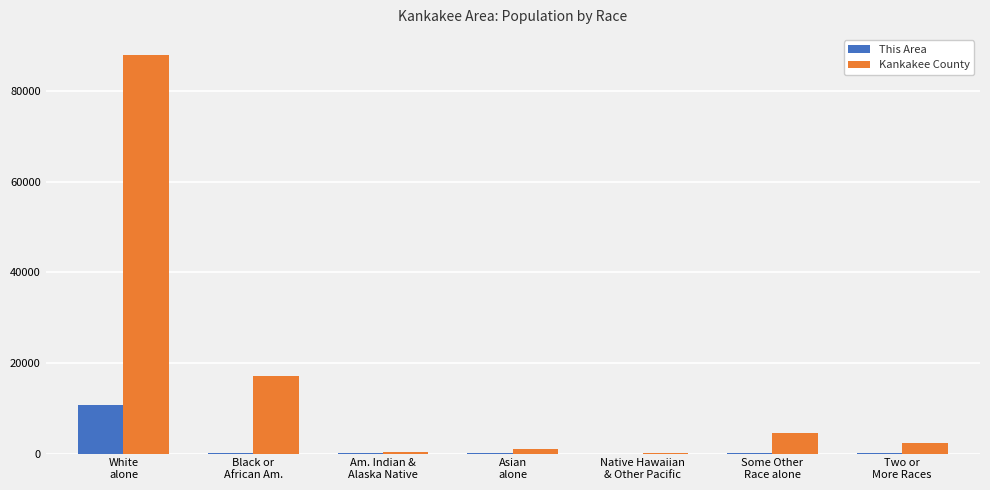

Which series has the largest total across all categories?

Kankakee County